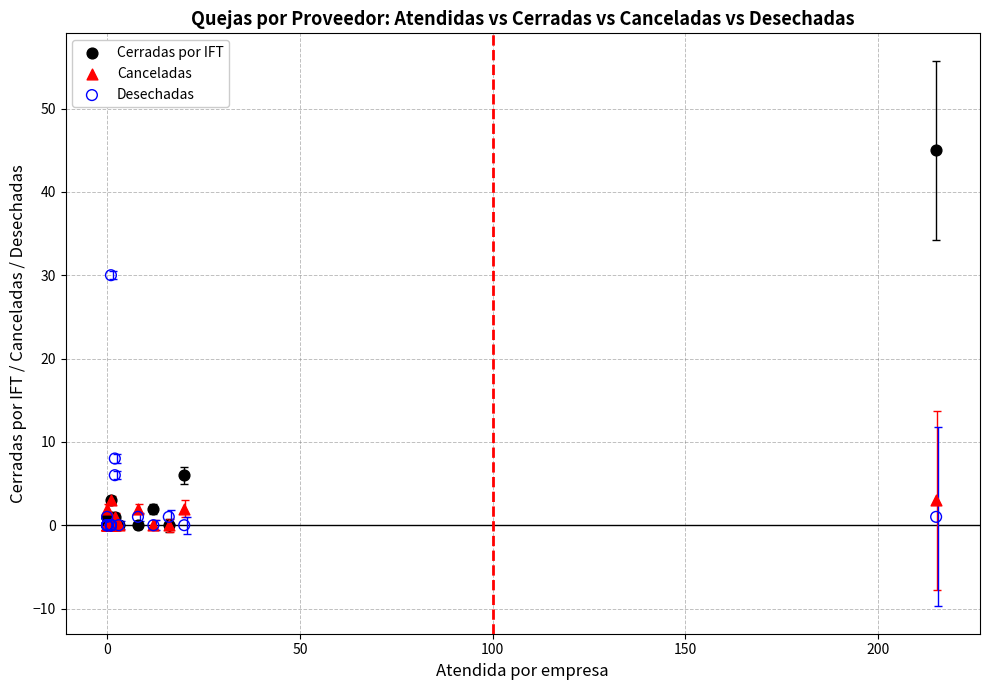

Which series reaches the maximum Y coordinate?

Cerradas por IFT